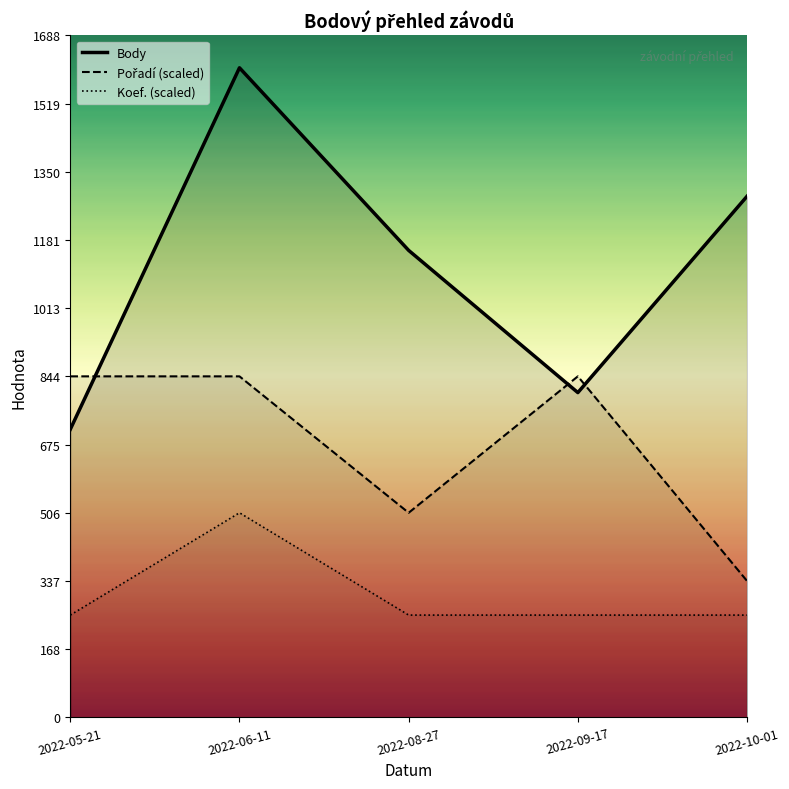

What is the label of the 1st point from the left?

2022-05-21